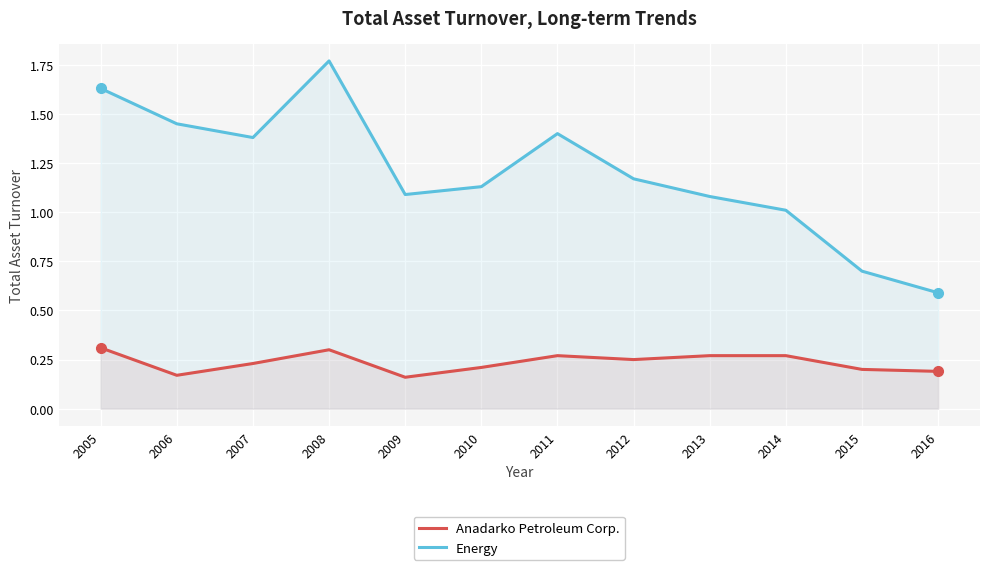

True or false: Anadarko Petroleum Corp. and Energy intersect in this chart.

False